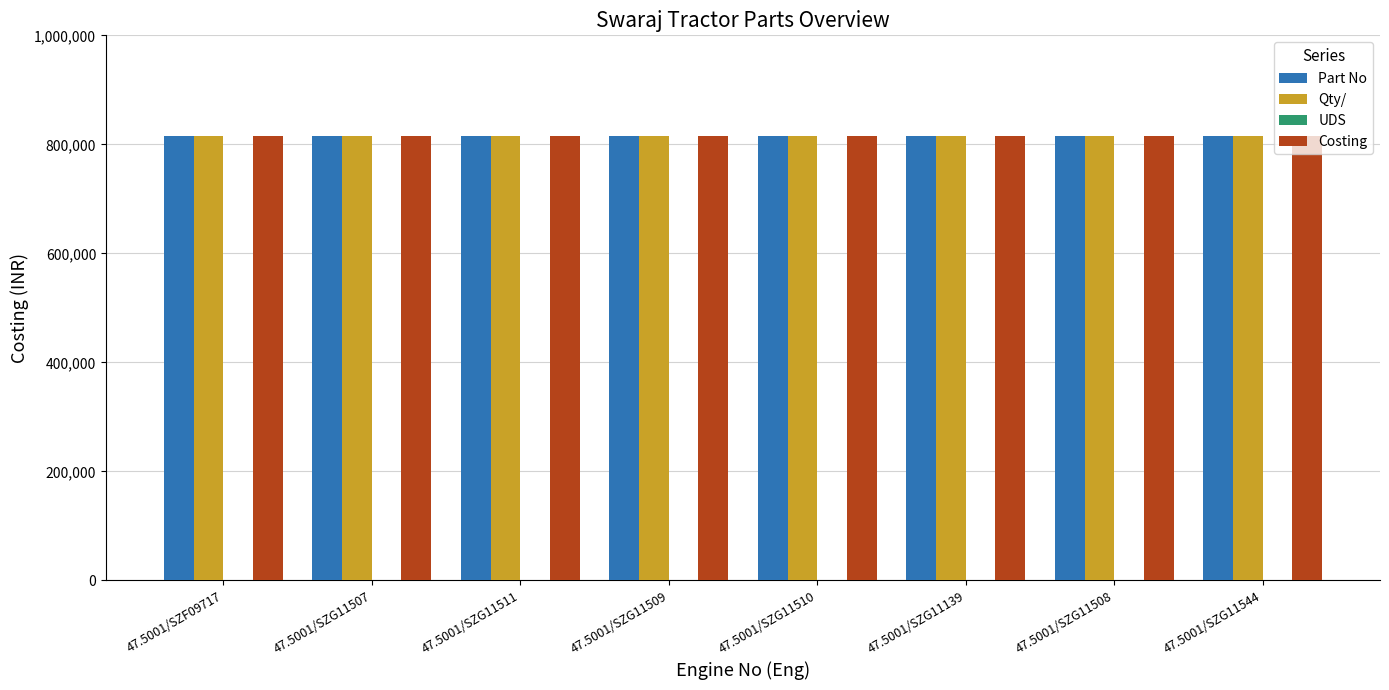

What is the value of the Costing bar at the 3rd from the left?

814490.6